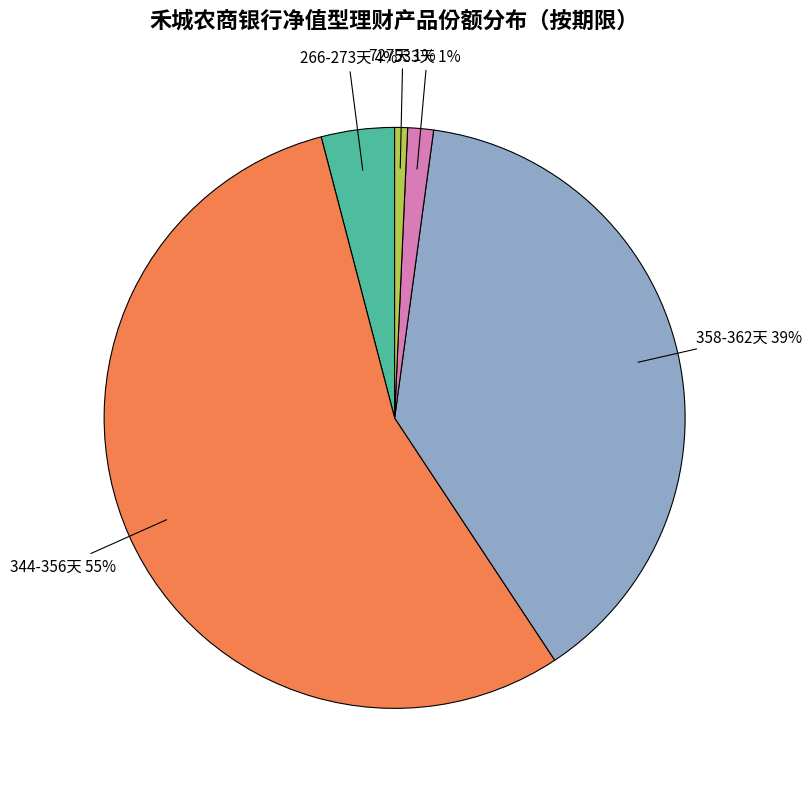

To the nearest percent, what is the combined percentage of 533天 and 358-362天?

40%